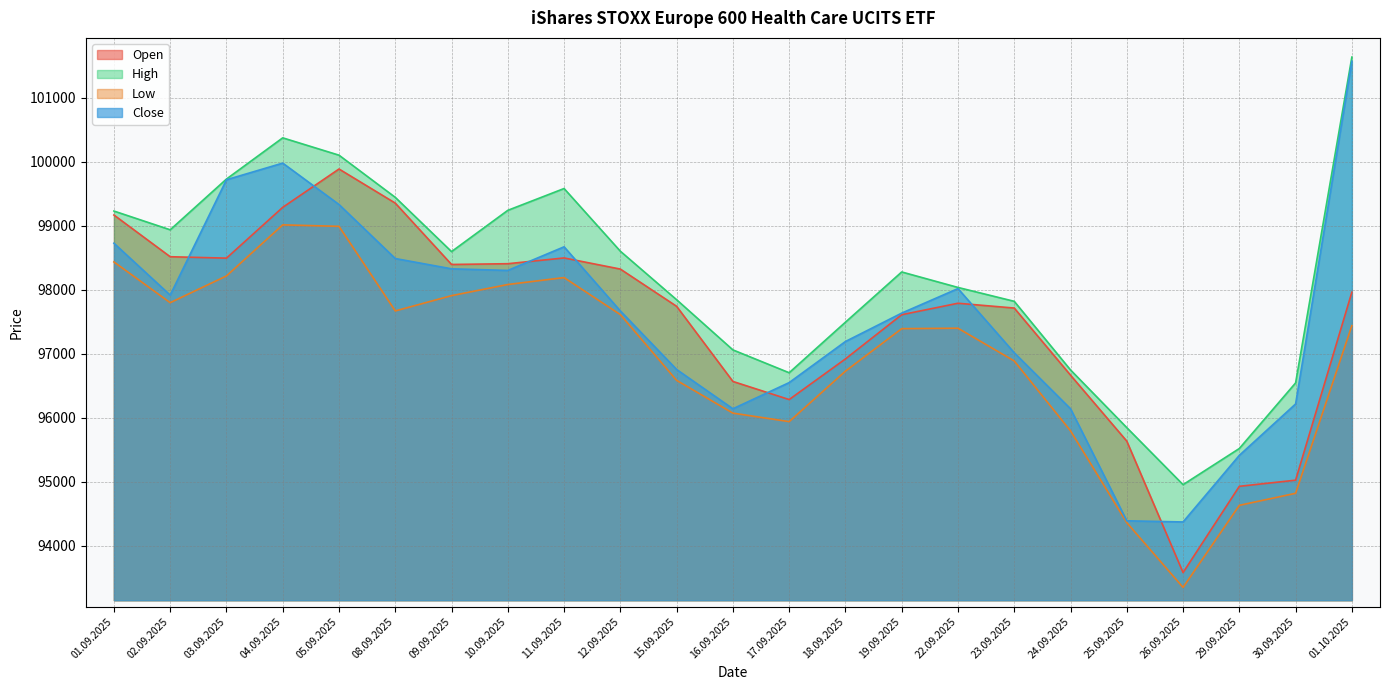

What is the difference between the Close values at 10.09.2025 and 03.09.2025?

1417